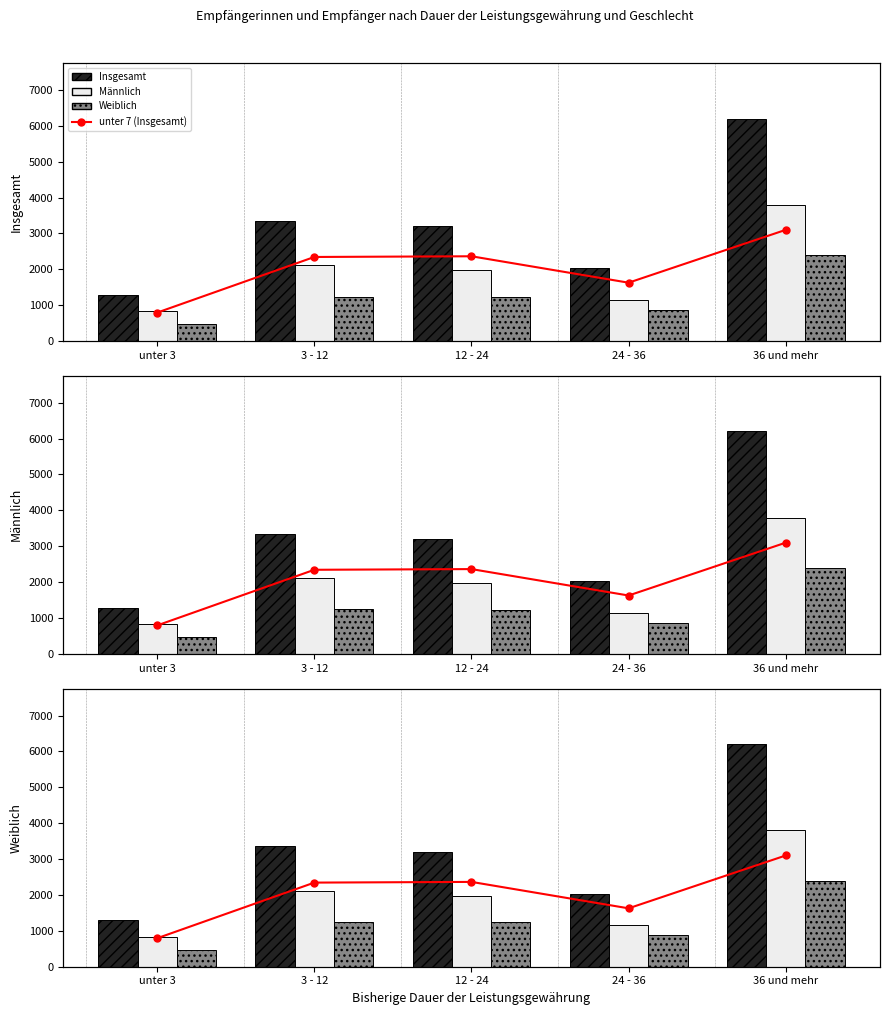

What is the difference between the Männlich values at 36 und mehr and 24 - 36?

2650